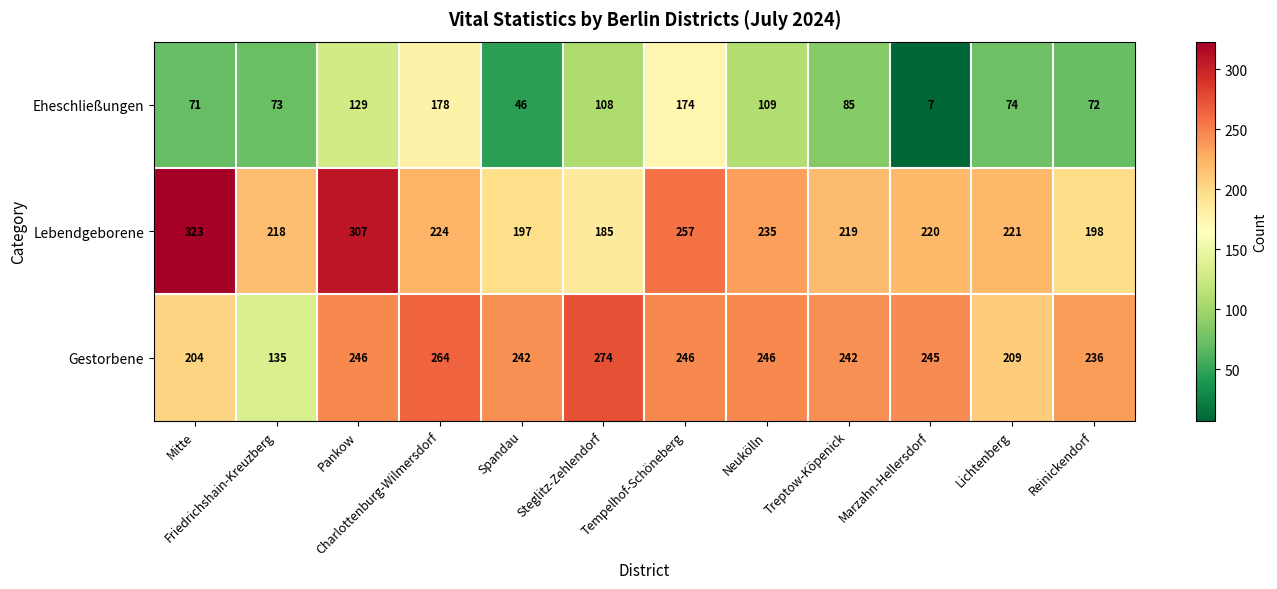

Rank the series at Treptow-Köpenick from lowest to highest value.

Eheschließungen, Lebendgeborene, Gestorbene